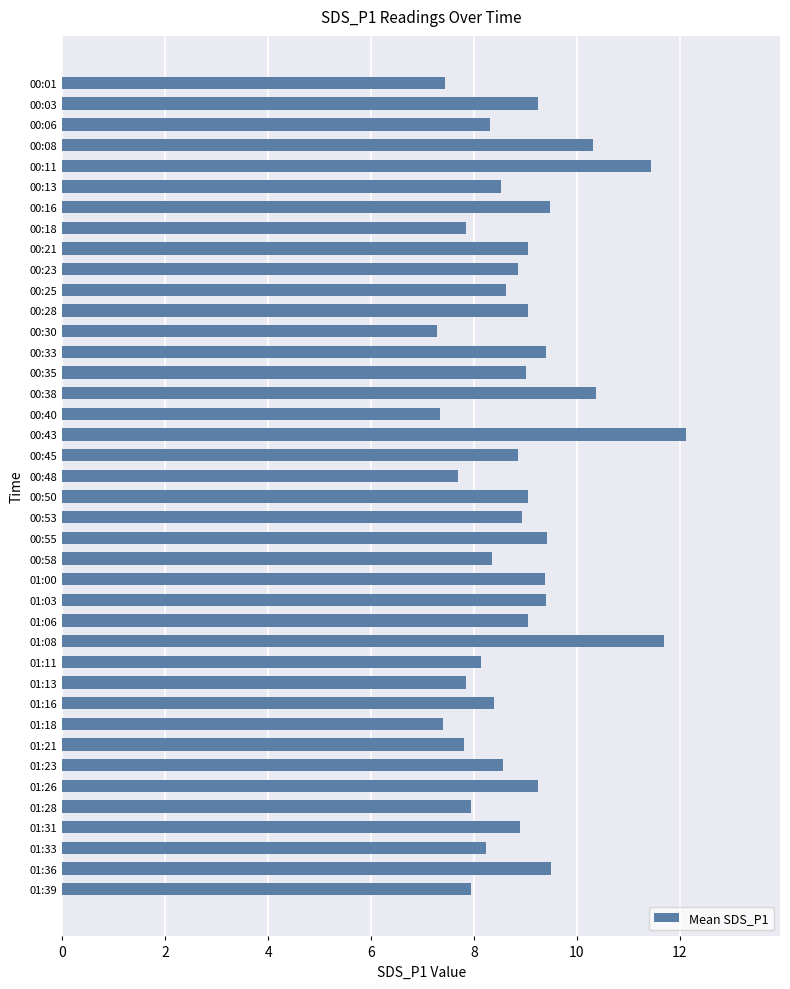

What is the label of the 5th bar from the top?

00:11